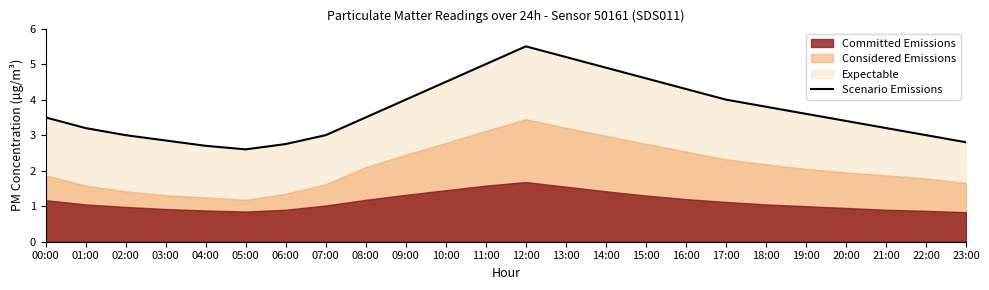

At which category does the chart reach its minimum across all series?

05:00